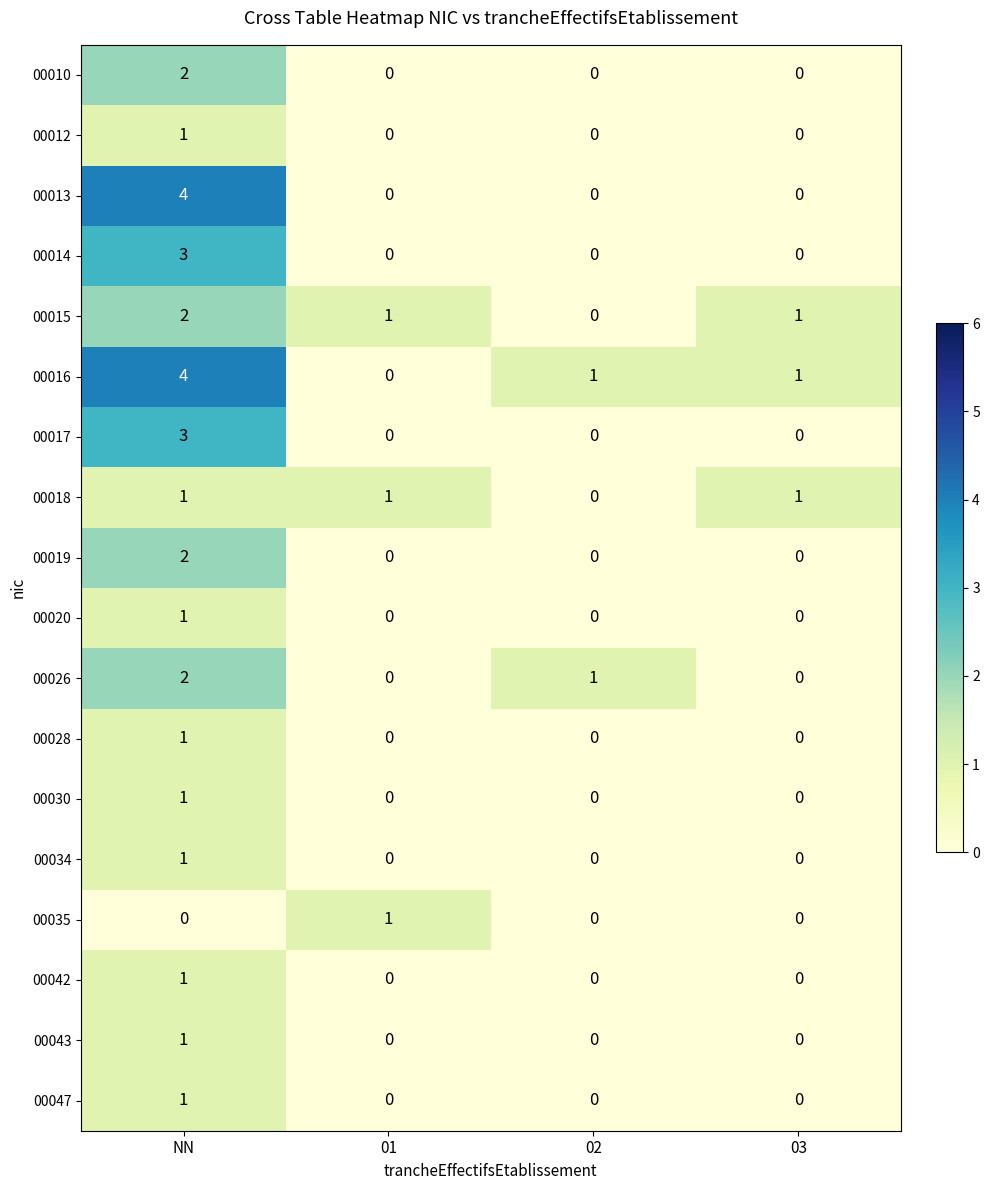

What is the difference between the highest and lowest values at NN?

4